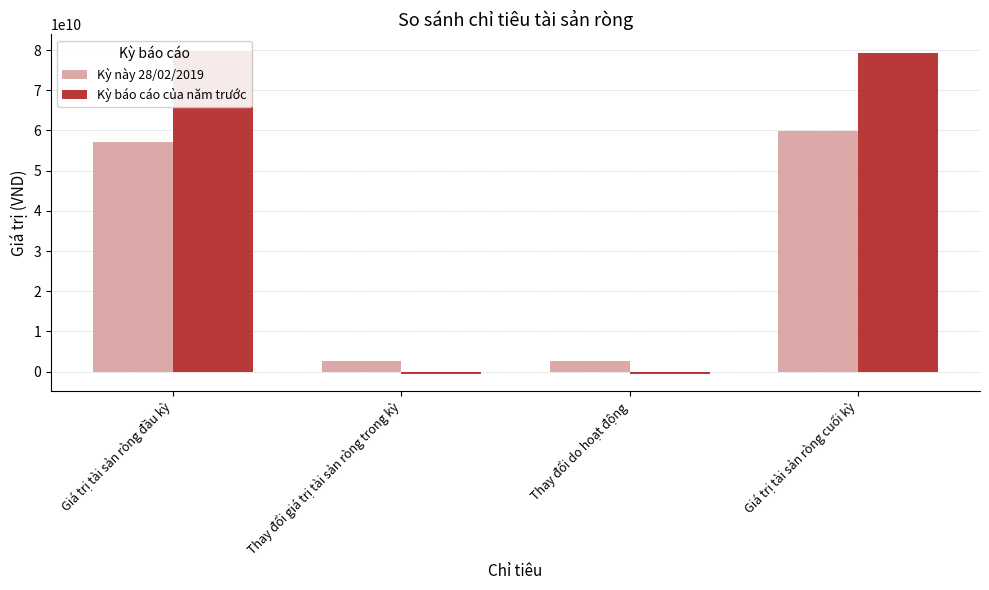

Reading left to right, transcribe all the data shown in this chart.

Kỳ này 28/02/2019: Giá trị tài sản ròng đầu kỳ=57168364623	Thay đổi giá trị tài sản ròng trong kỳ=2609338787	Thay đổi do hoạt động=2609338787	Giá trị tài sản ròng cuối kỳ=59777703410
Kỳ báo cáo của năm trước: Giá trị tài sản ròng đầu kỳ=79881709349	Thay đổi giá trị tài sản ròng trong kỳ=-708523581	Thay đổi do hoạt động=-708523581	Giá trị tài sản ròng cuối kỳ=79173185768